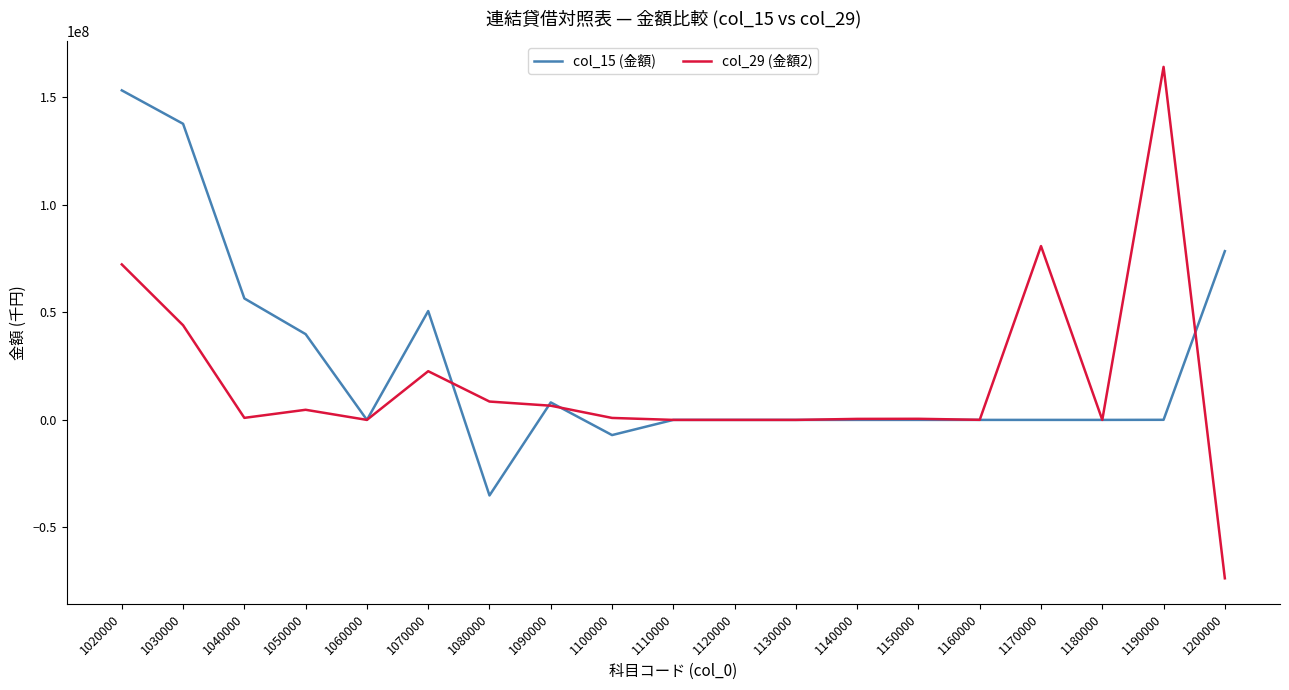

Does the chart display data point markers on the line(s)?

No